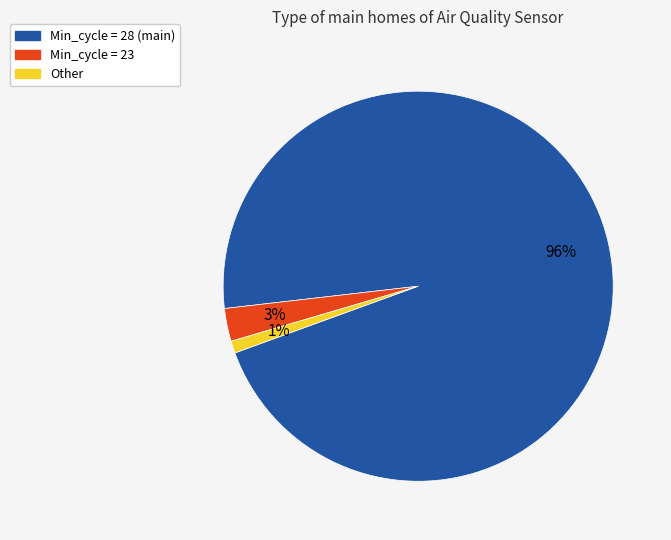

Is it true that Other is 12% of the pie?

False